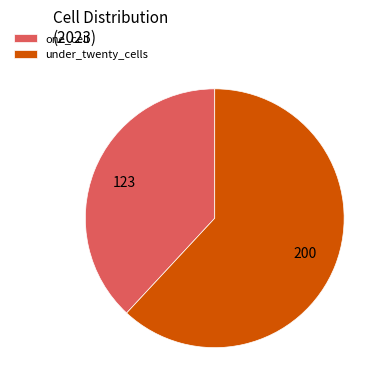

Count the number of slices in the pie.

2